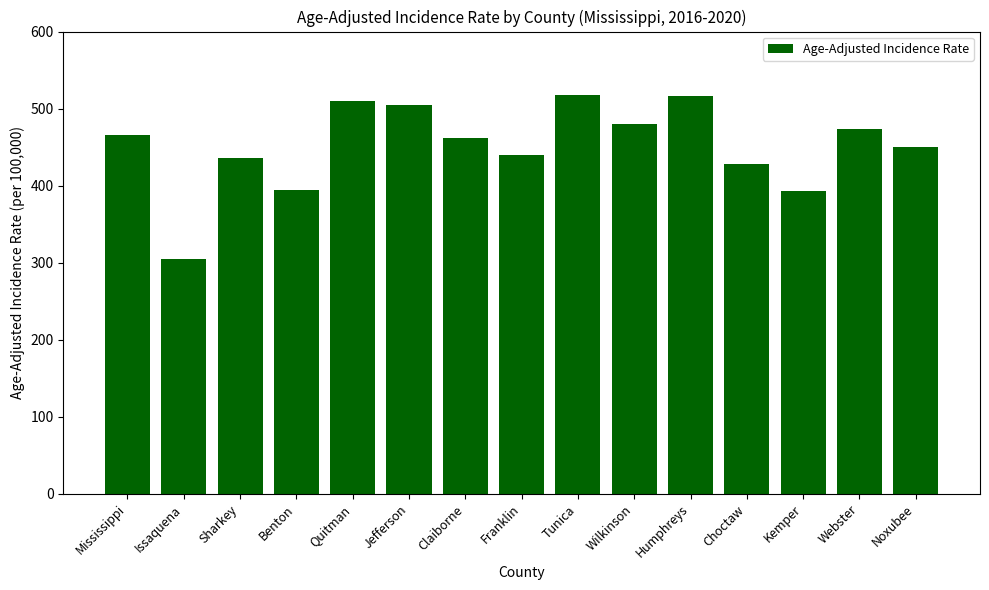

What is the value of the 11th bar from the left?

515.9